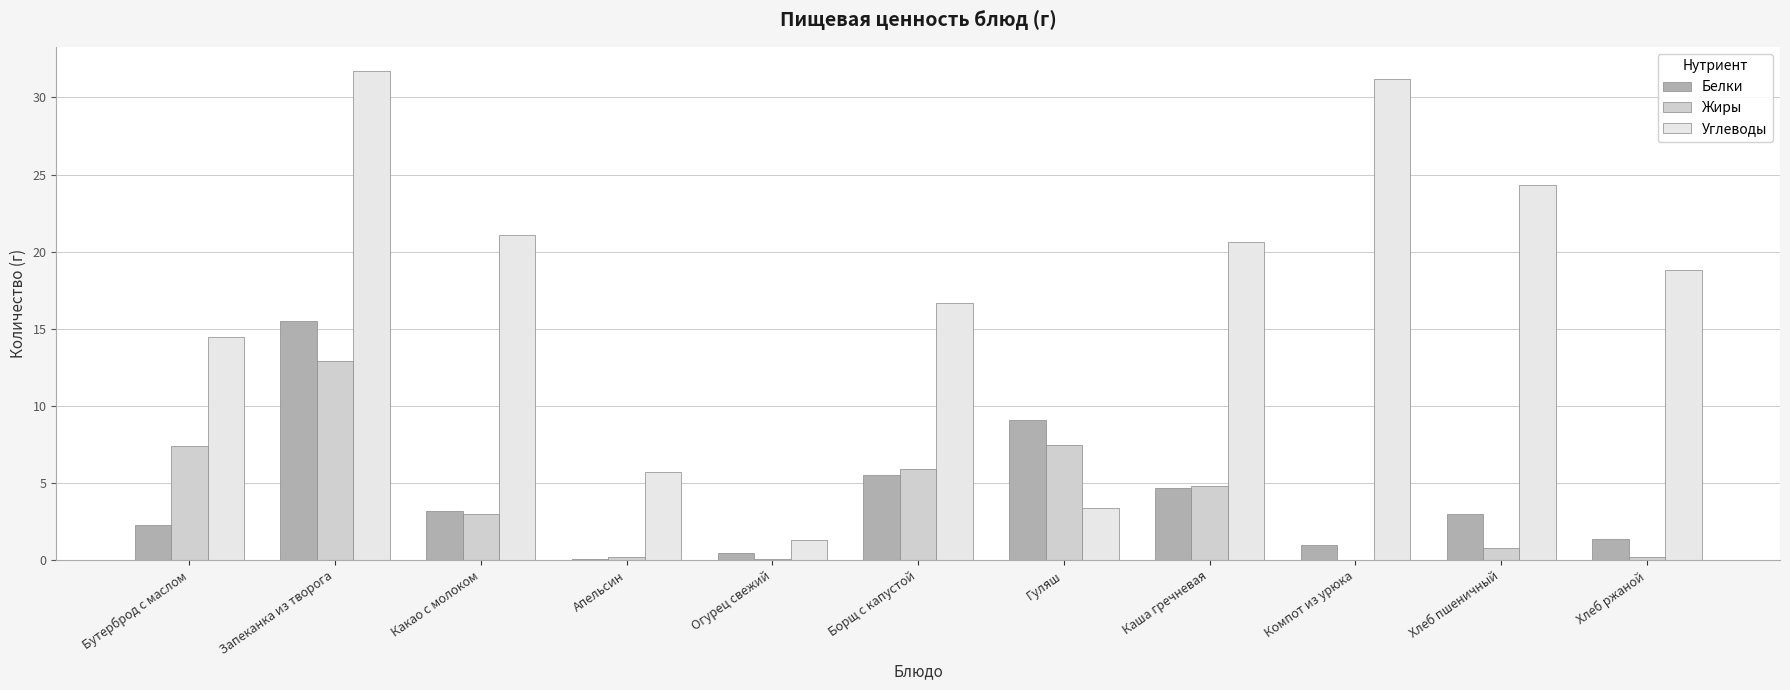

Are the bars horizontal?

No